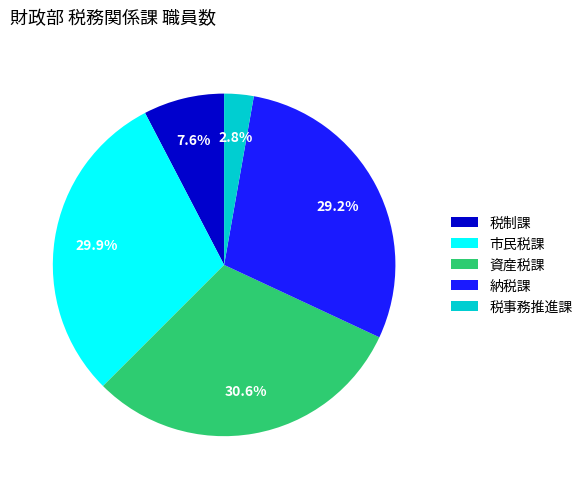

What is the smallest slice in the pie chart?

税事務推進課